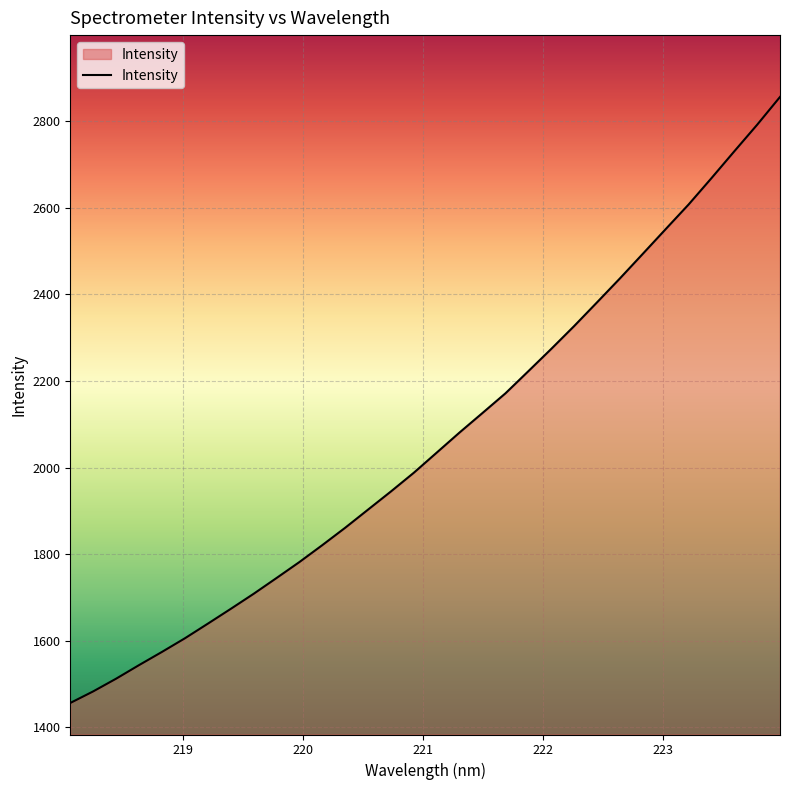

True or false: the data has more than 1 interior local peaks.

False